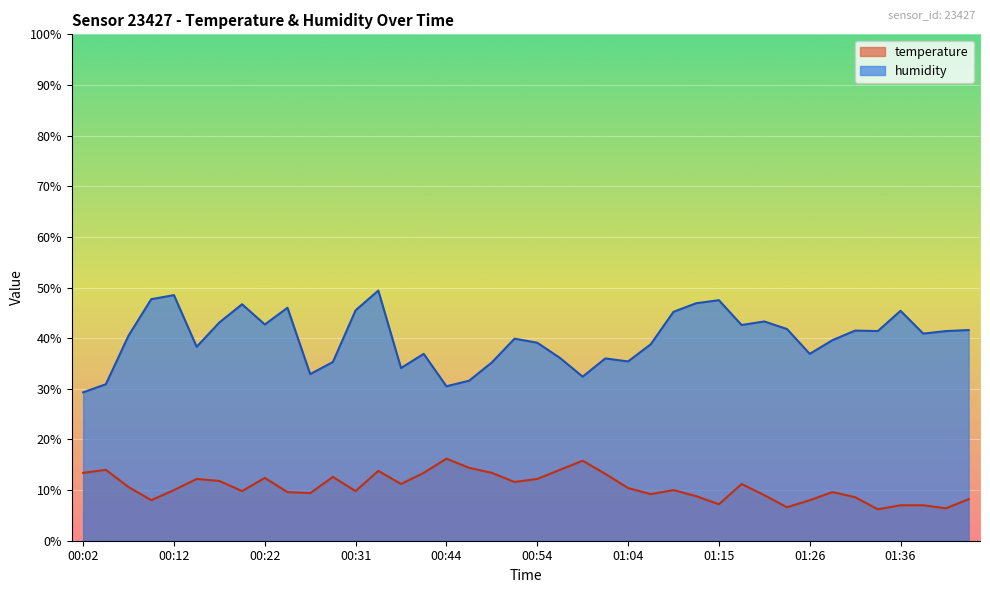

What are all the series names shown in the legend?

temperature, humidity